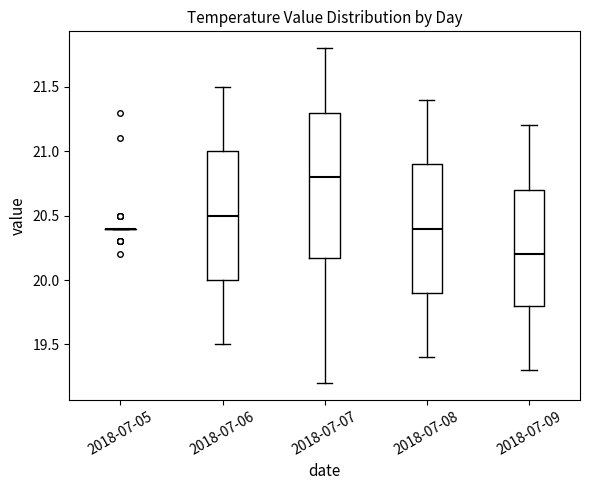

Reading left to right, read every box against the y-axis: the position of its median line, the range the box covers, and the ends of its whiskers. The values are not printed on the chart, so give them approximately, as read against the axis.

2018-07-05: box collapsed to a line at 20.4, whiskers 20.4 to 20.4
2018-07-06: median 20.5, box 20.0 to 21.0, whiskers 19.5 to 21.5
2018-07-07: median 20.8, box 20.2 to 21.3, whiskers 19.2 to 21.8
2018-07-08: median 20.4, box 19.9 to 20.9, whiskers 19.4 to 21.4
2018-07-09: median 20.2, box 19.8 to 20.7, whiskers 19.3 to 21.2